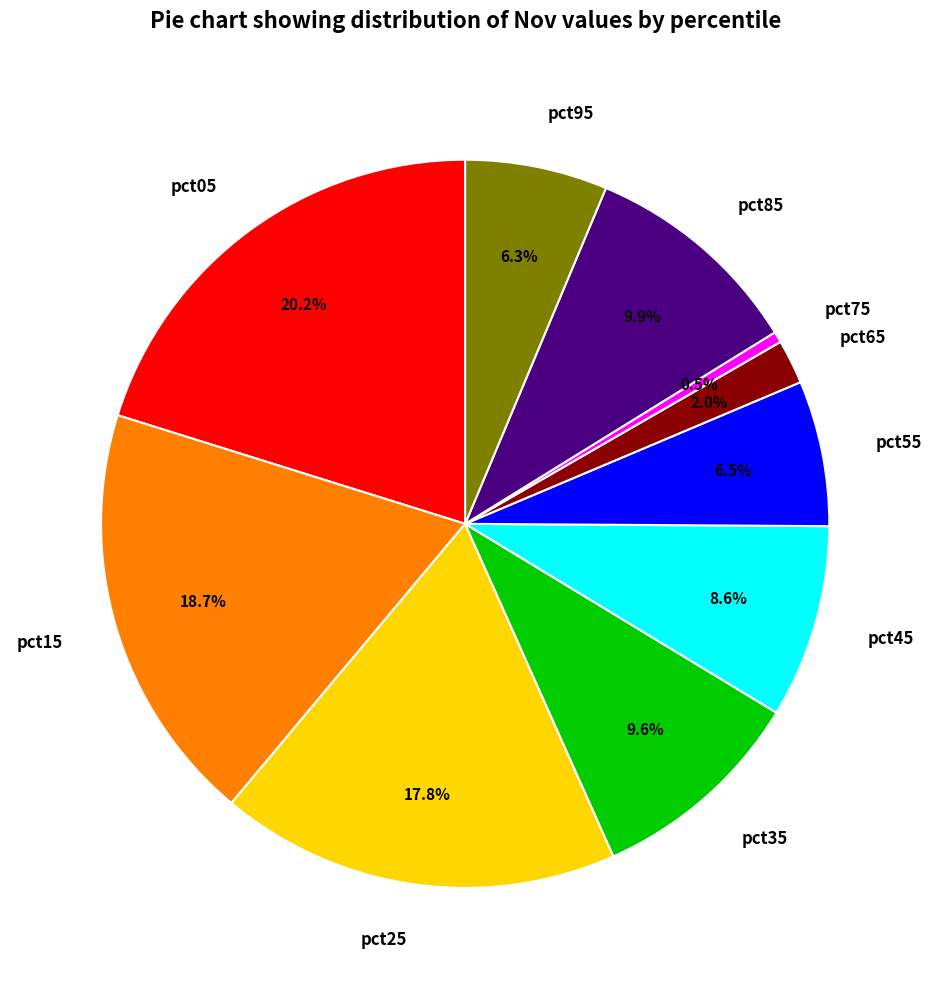

How many segments does this pie chart have?

10